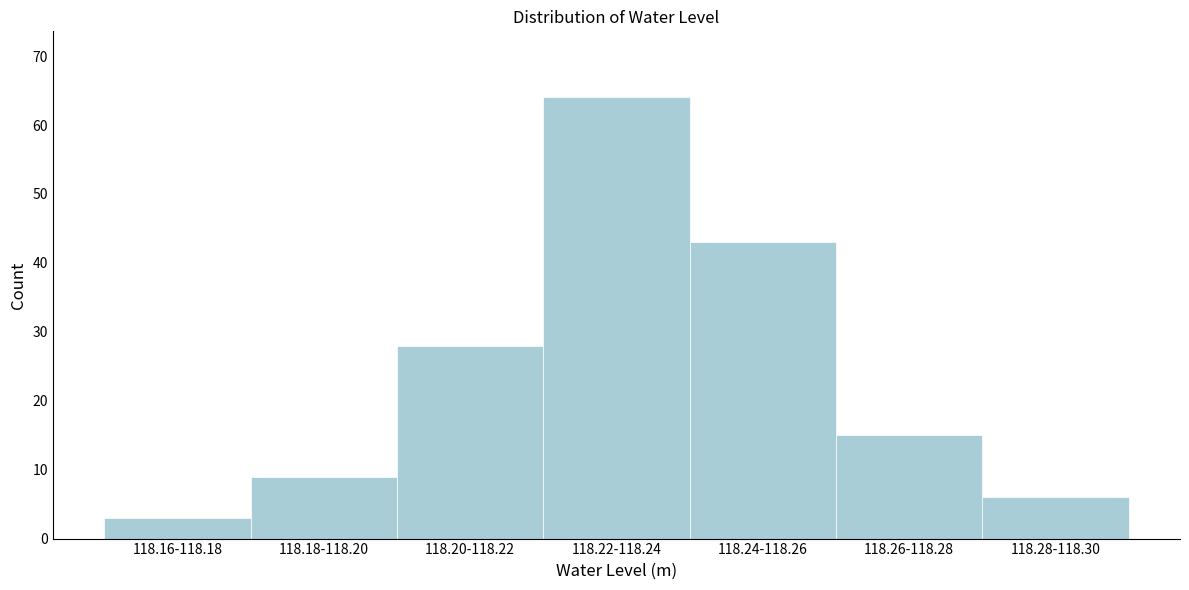

Reading right to left, transcribe all the data shown in this chart.

6	15	43	64	28	9	3